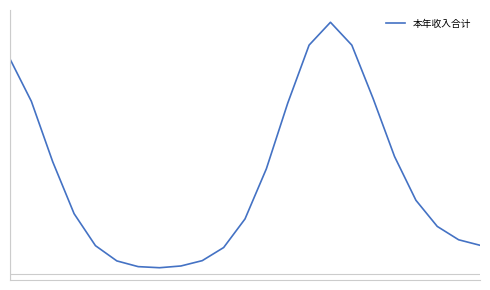

Reading left to right, list all the values displayed in this chart.

152.5	122.4	79.4	42.6	19.8	9.0	4.9	4.2	5.4	9.2	18.5	38.8	74.5	121.1	162.4	178.6	162.3	124.3	83.2	52.1	33.5	24.0	20.1